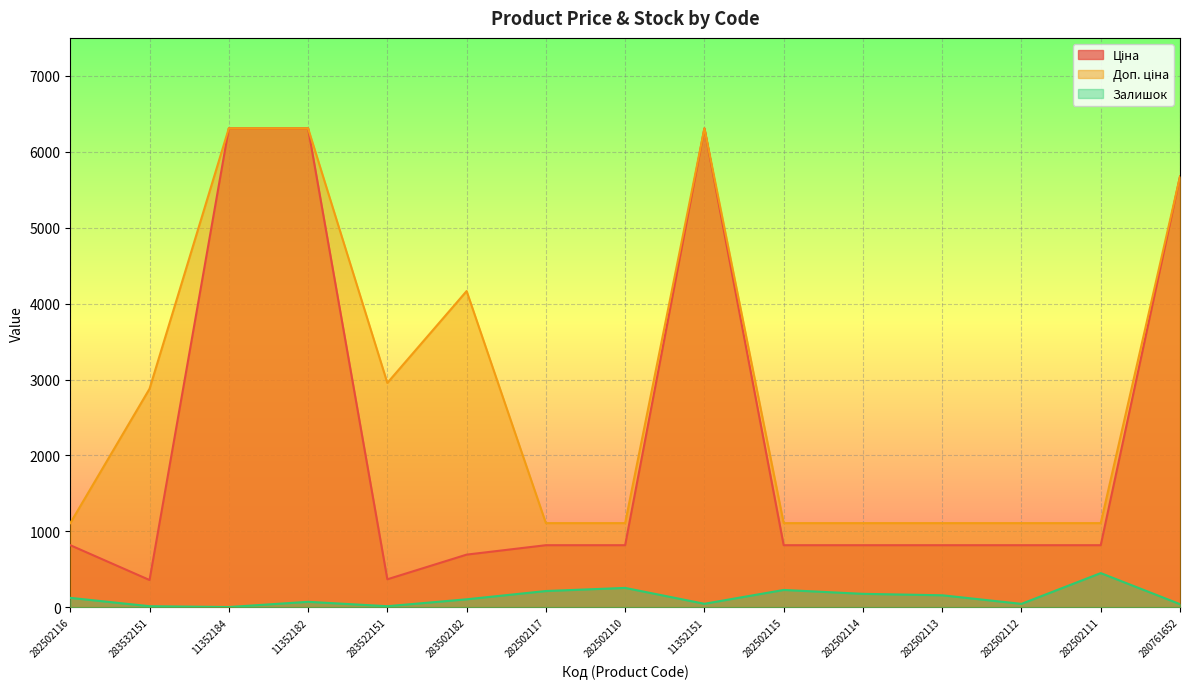

Reading right to left, list all the values displayed in this chart.

Ціна: 5673.8	818.5	818.5	818.5	818.5	818.5	6308.8	818.5	818.5	694.3	369.5	6308.8	6308.8	359.9	818.5
Доп. ціна: 5673.8	1109.2	1109.2	1109.2	1109.2	1109.2	6308.8	1109.2	1109.2	4165.6	2955.8	6308.8	6308.8	2878.8	1109.2
Залишок: 42.0	451.0	46.0	159.0	178.0	229.0	47.0	256.0	215.0	106.0	15.0	73.0	4.0	15.0	125.0